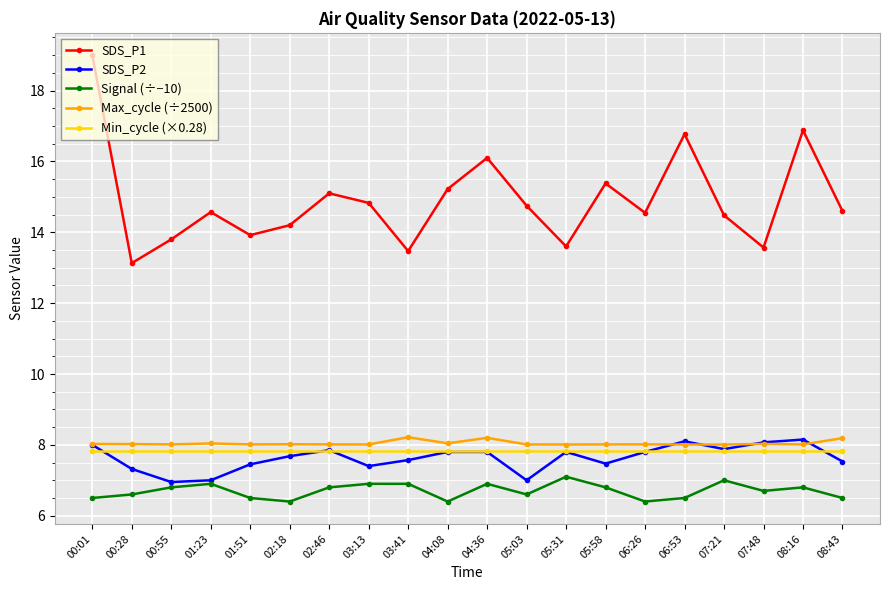

What position from the left is 07:21?

17